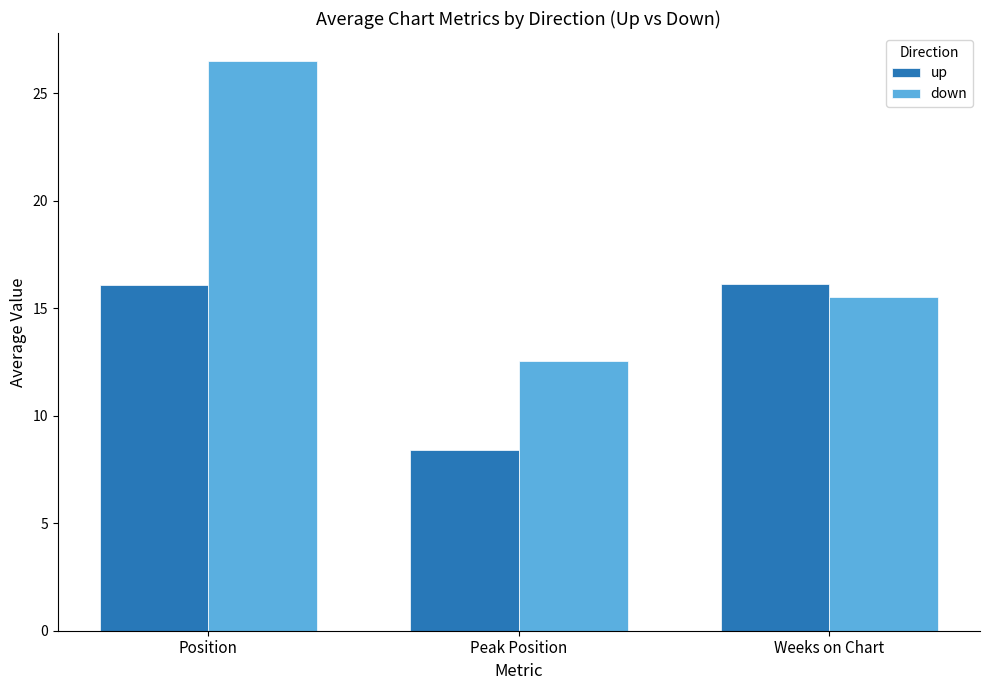

What is the value of the up bar at the 1st from the left?

16.1